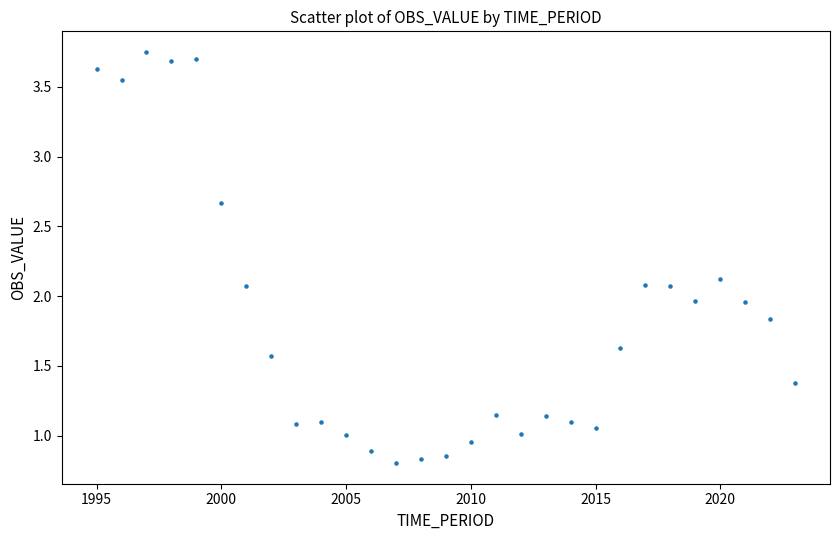

What is the range of X values (max minus min)?

28.0